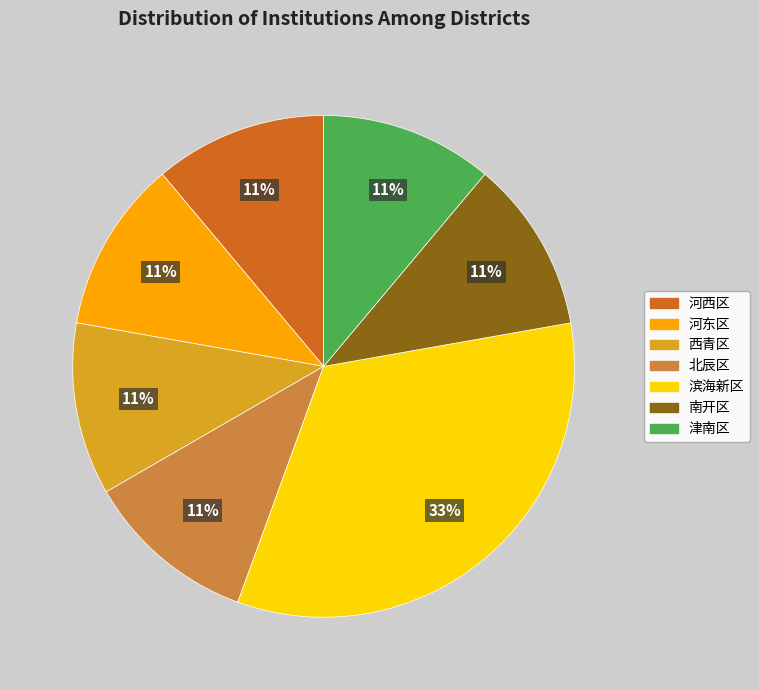

How many segments does this pie chart have?

7